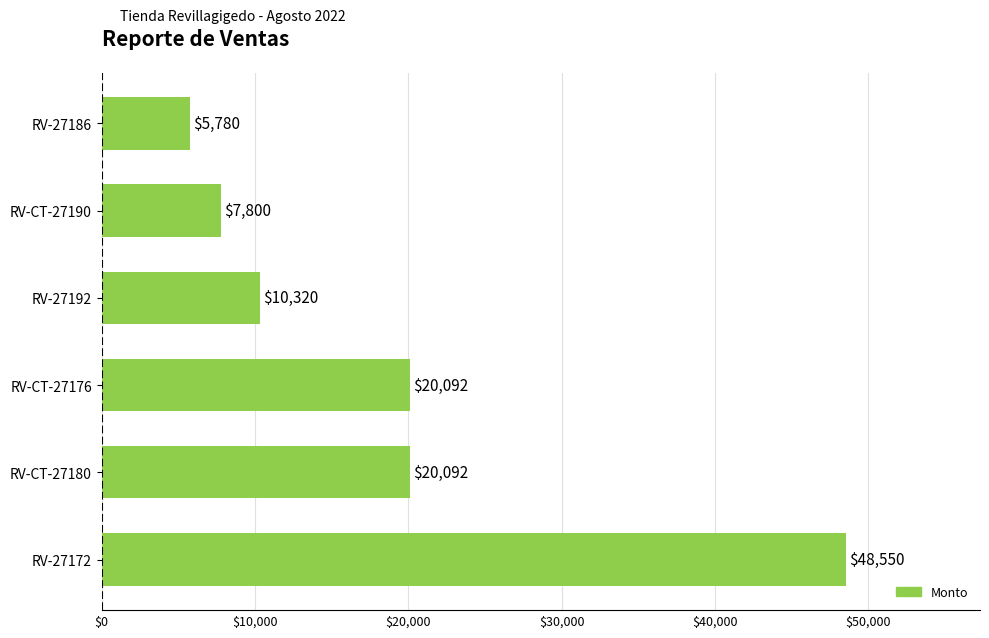

True or false: the data shows 20092 at RV-CT-27180.

True